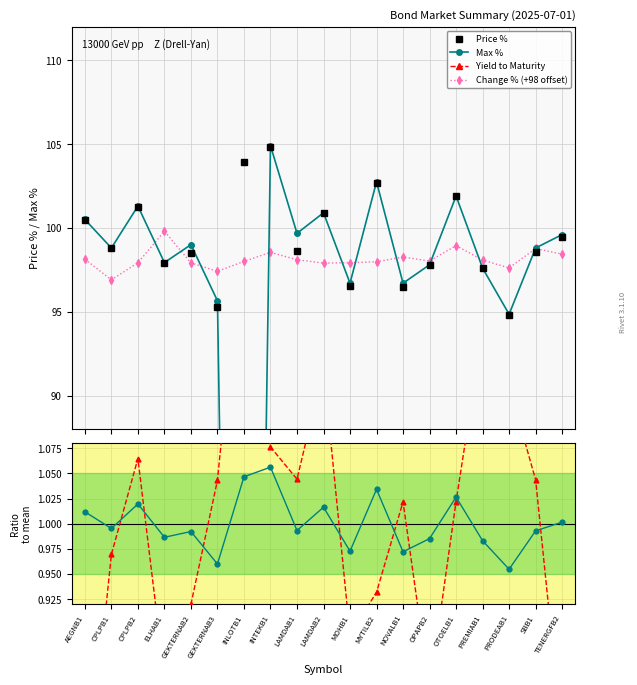

True or false: Yield to Maturity and Price % intersect in this chart.

False